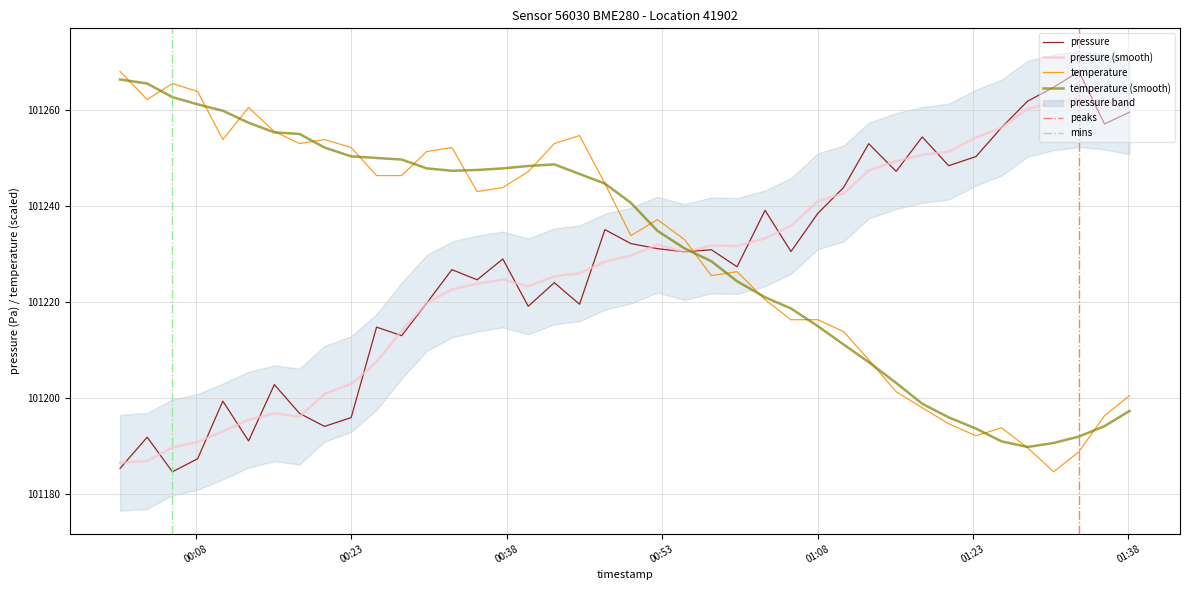

What is the difference between the highest and lowest values at 2023-10-08T01:28:16?

72.3